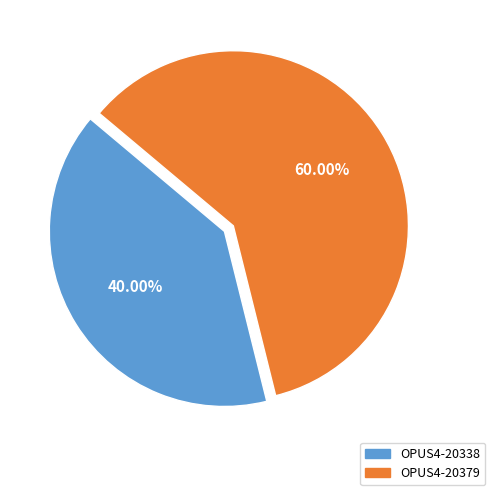

What is the ratio of the value at OPUS4-20338 to the value at OPUS4-20379?

0.7